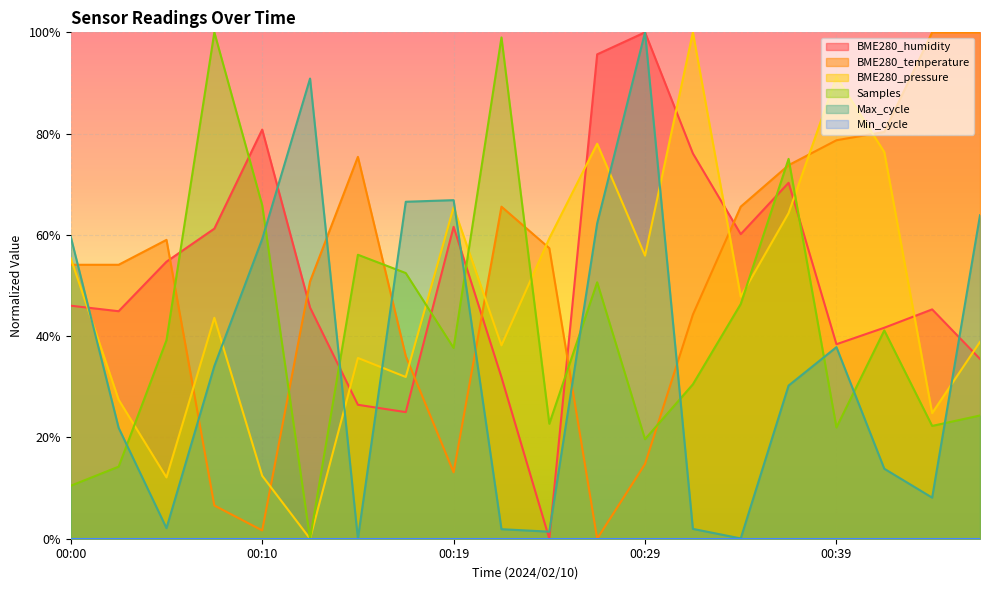

Where does the Samples series first go above 39?

00:05